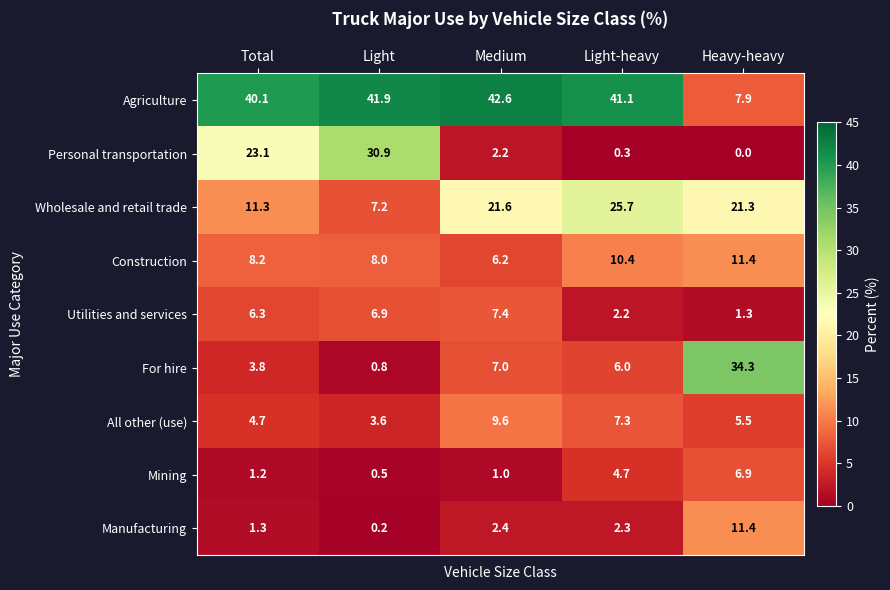

What is the total value across all series at Total?

100.0